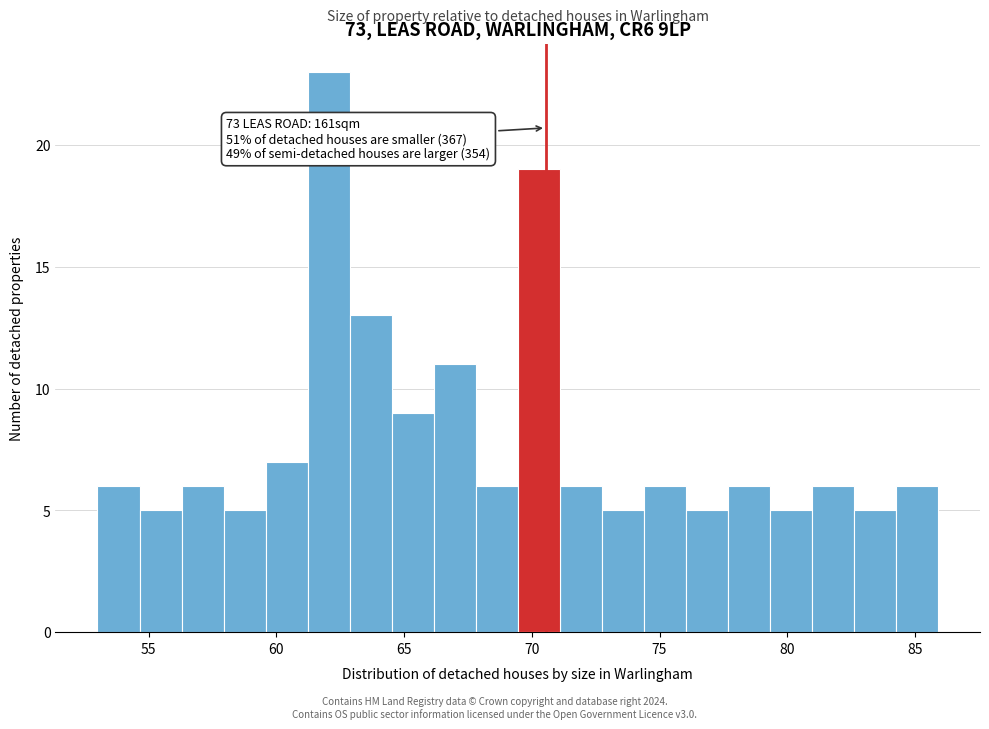

Around what value on the x-axis is the tallest bar? Give the approximate position of its centre, as read against the axis.

62.0